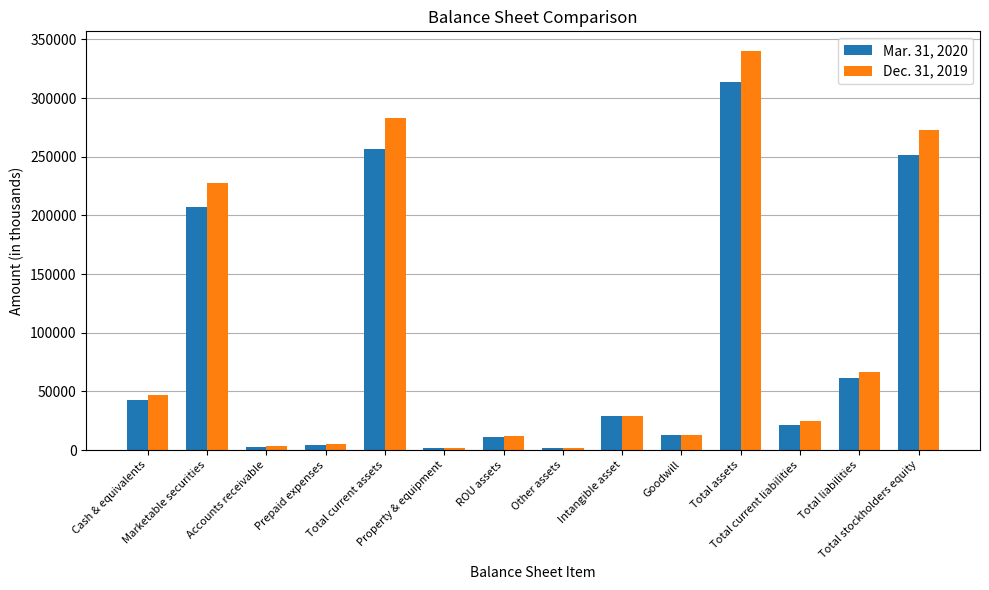

What is the total value across all series at Accounts receivable?

6429